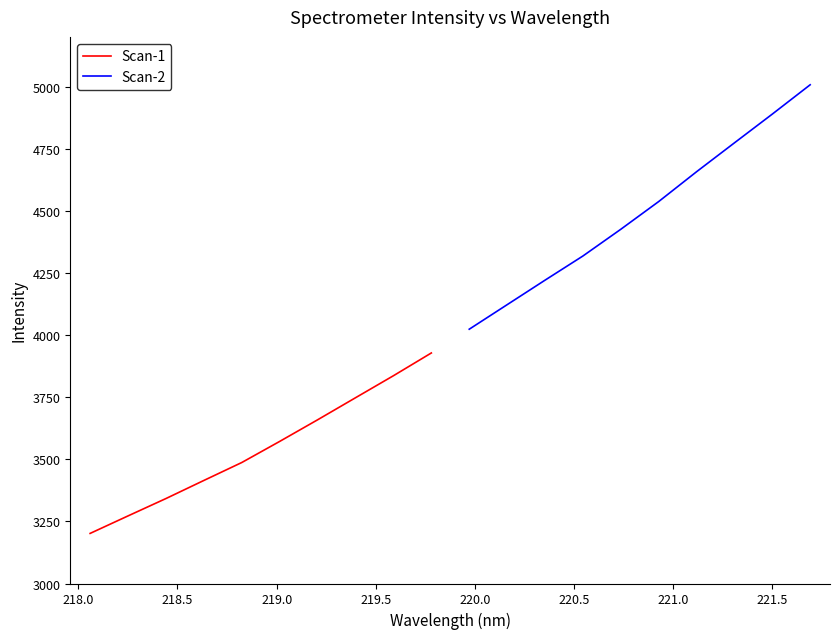

Is it true that Scan-2 equals 6056.6 at 220.0?

False